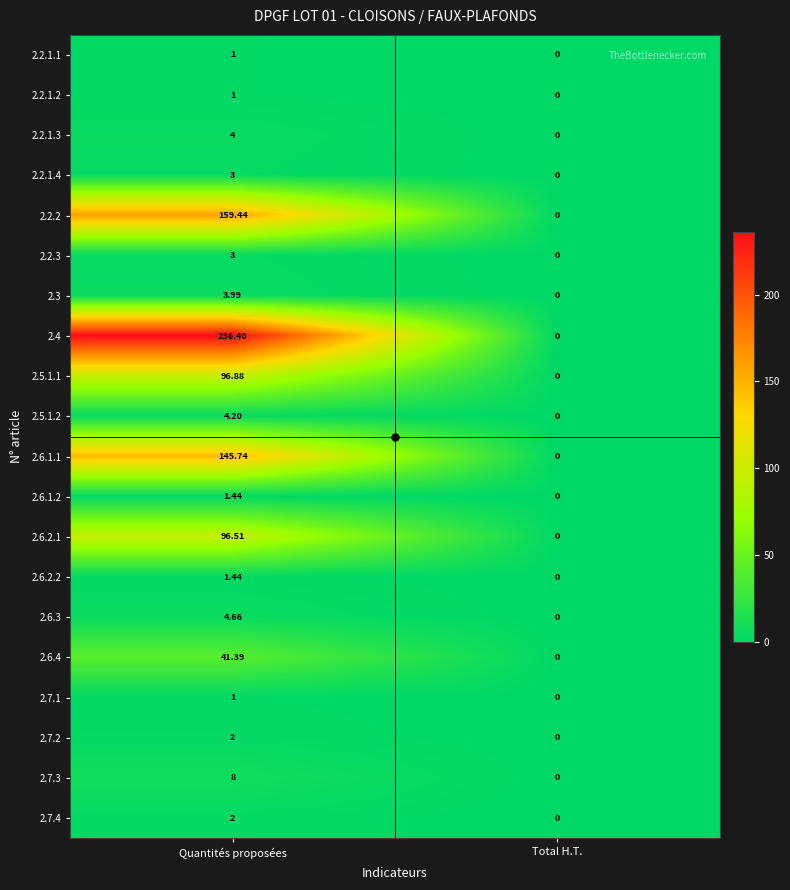

At which category is the sum across all series the highest?

Quantités proposées